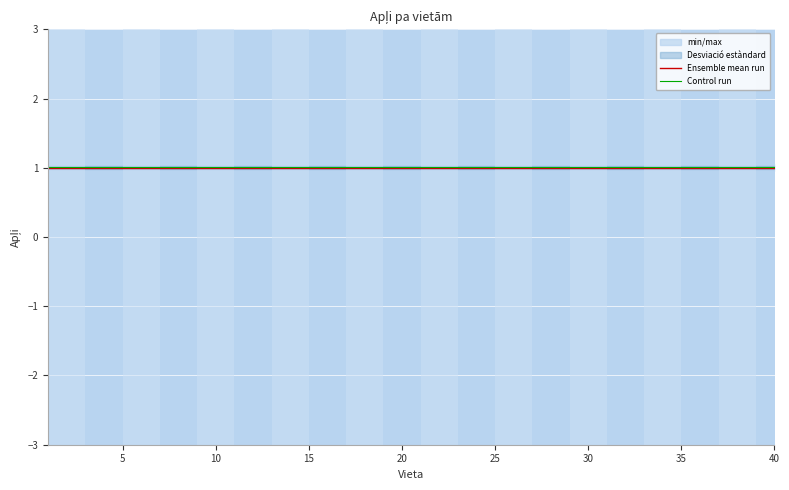

The Control run series shows 1.0 at 18. True or false?

True